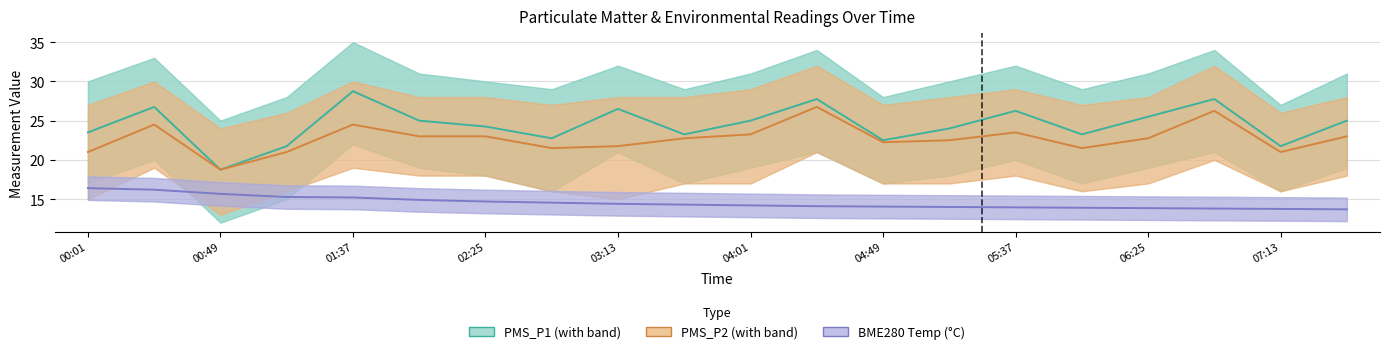

True or false: PMS_P2 has more than 1 points higher than both neighbors.

True